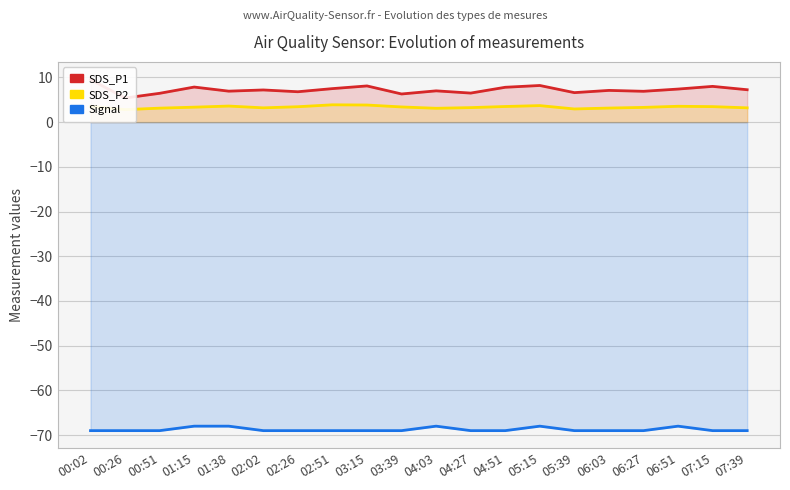

Reading right to left, transcribe all the data shown in this chart.

SDS_P1: 7.2	8.0	7.4	6.9	7.1	6.6	8.2	7.8	6.5	7.0	6.3	8.1	7.5	6.8	7.2	6.9	7.8	6.5	5.4	9.6
SDS_P2: 3.2	3.5	3.5	3.3	3.1	3.0	3.7	3.5	3.2	3.1	3.4	3.8	3.9	3.5	3.2	3.6	3.4	3.1	2.8	3.5
Signal: -69.0	-69.0	-68.0	-69.0	-69.0	-69.0	-68.0	-69.0	-69.0	-68.0	-69.0	-69.0	-69.0	-69.0	-69.0	-68.0	-68.0	-69.0	-69.0	-69.0